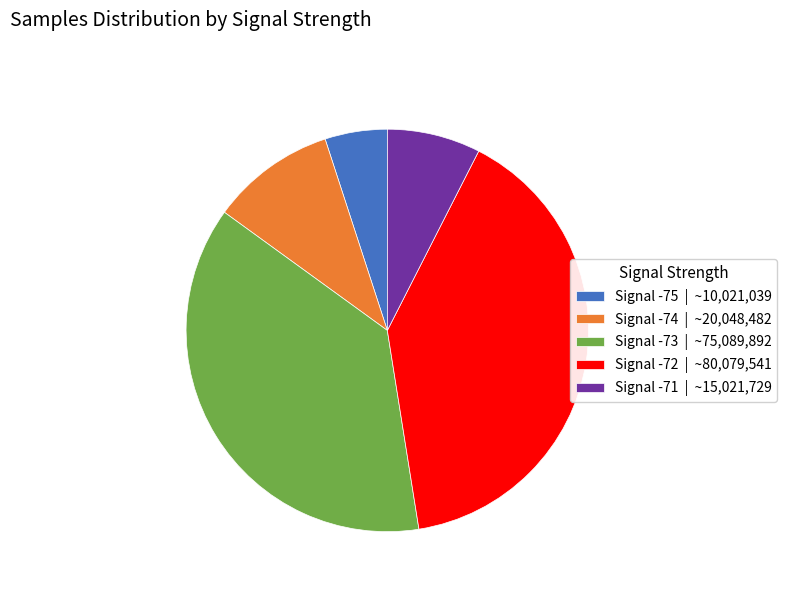

Rank the categories by value from highest to lowest.

Signal -72 | ~80,079,541, Signal -73 | ~75,089,892, Signal -74 | ~20,048,482, Signal -71 | ~15,021,729, Signal -75 | ~10,021,039